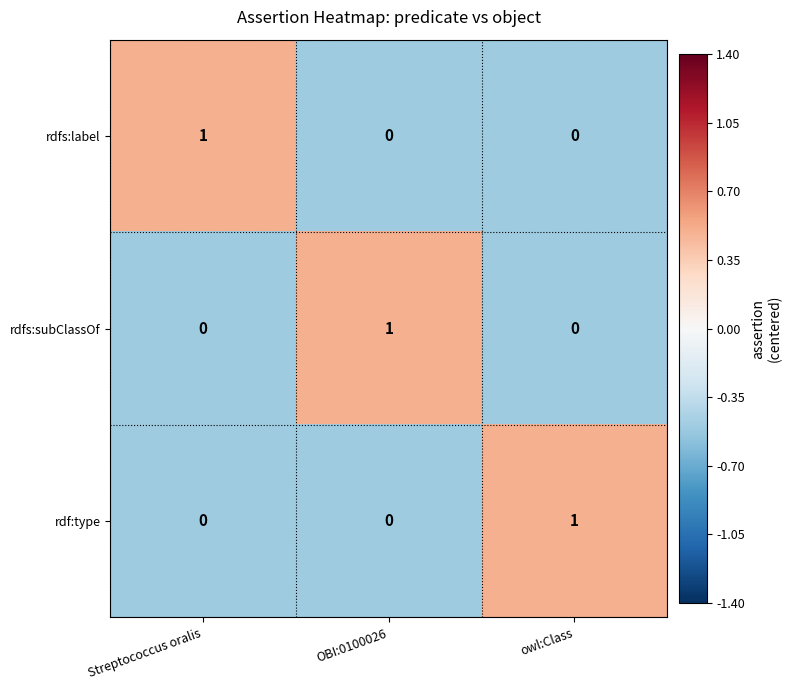

Which category has the highest value in the rdfs:label series?

Streptococcus oralis